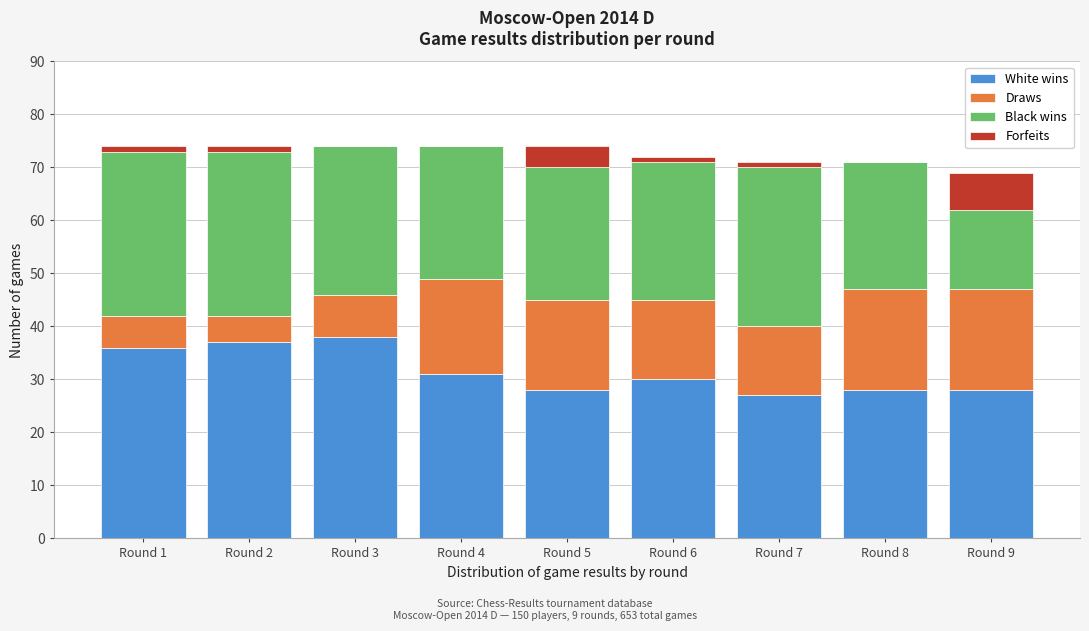

The value of White wins at Round 2 is 59. True or false?

False